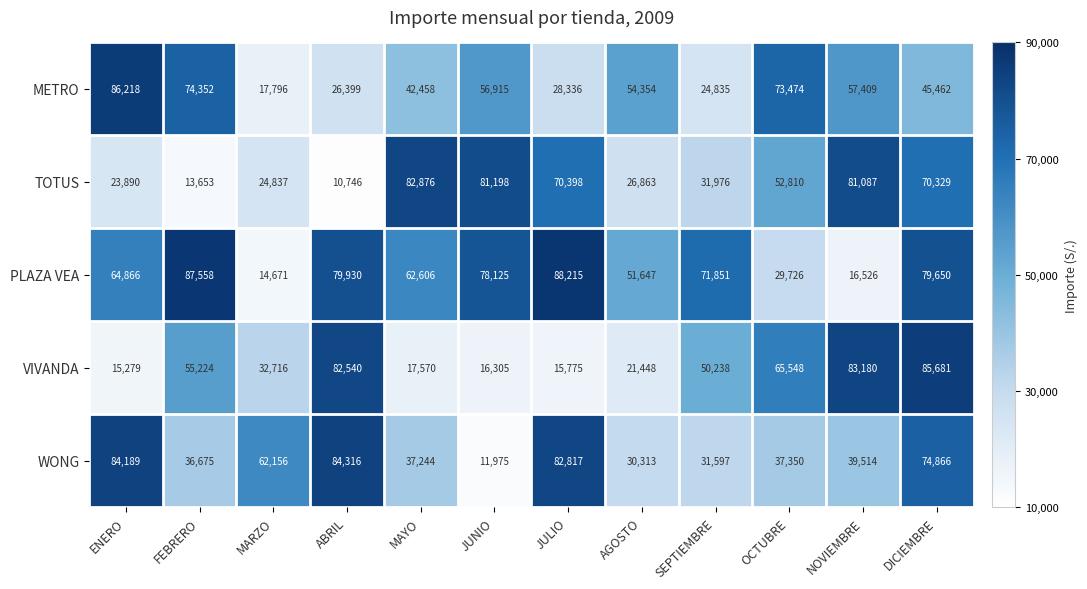

Count the number of data series in this chart.

5